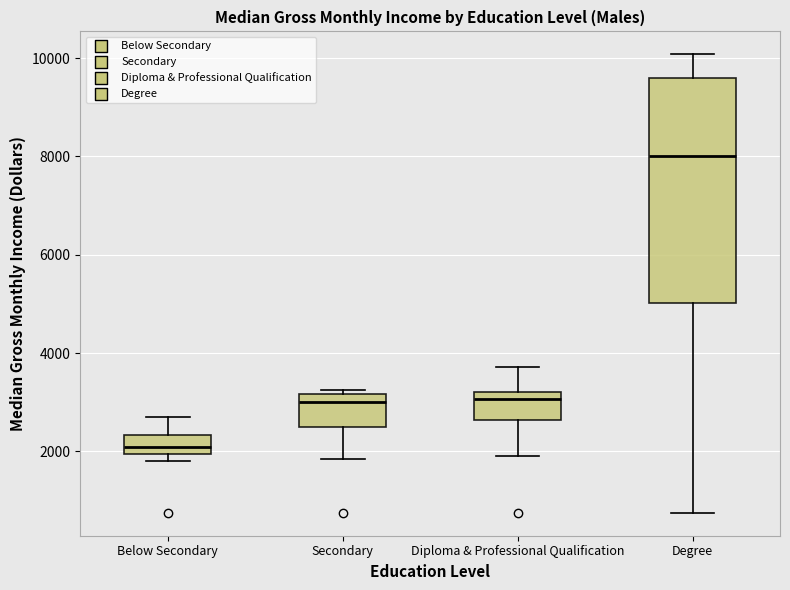

Reading left to right, read every box against the y-axis: the position of its median line, the range the box covers, and the ends of its whiskers. The values are not printed on the chart, so give them approximately, as read against the axis.

Below Secondary: median 2000 (inside the box), box 2000 to 2400, whiskers 1800 to 2800
Secondary: median 3000, box 2400 to 3200, whiskers 1800 to 3200 (just above the box's upper edge)
Diploma & Professional Qualification: median 3000, box 2600 to 3200, whiskers 2000 to 3800
Degree: median 8000, box 5000 to 9600, whiskers 800 to 10000